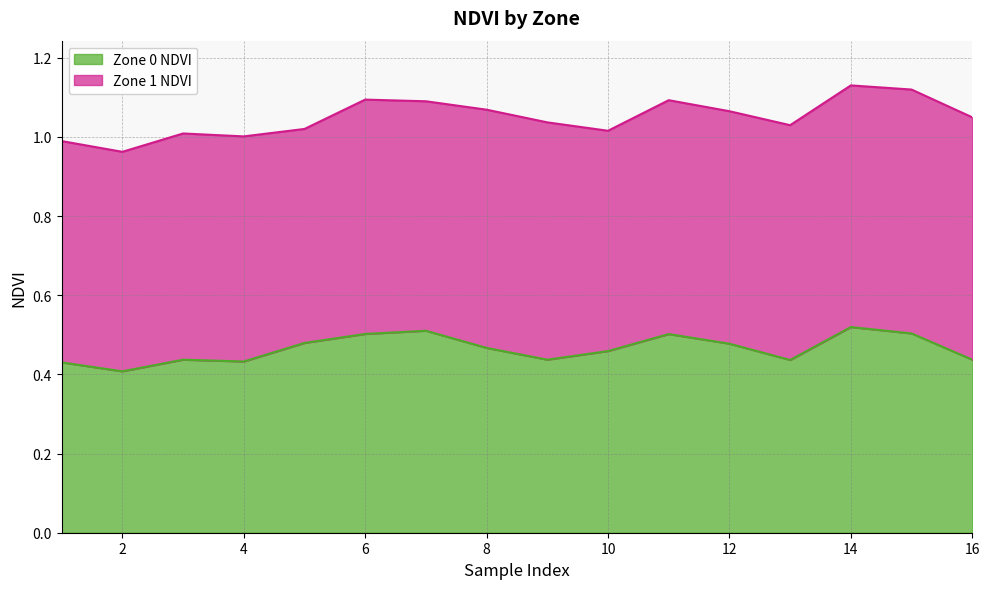

Reading left to right, extract all data points from this chart.

0.4	0.4	0.4	0.4	0.5	0.5	0.5	0.5	0.4	0.5	0.5	0.5	0.4	0.5	0.5	0.4